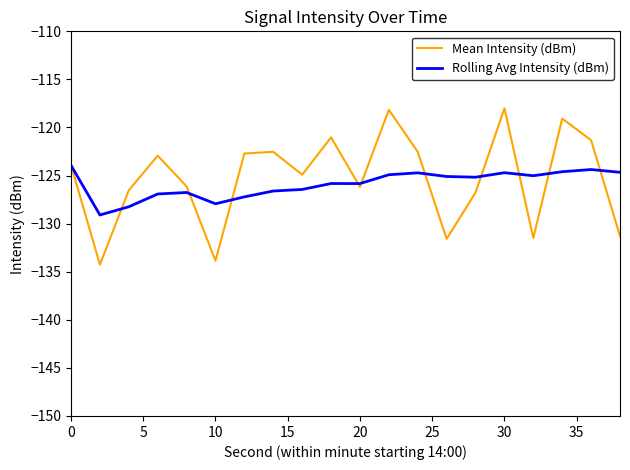

What is the highest value of the Rolling Avg Intensity (dBm) series?

-123.9